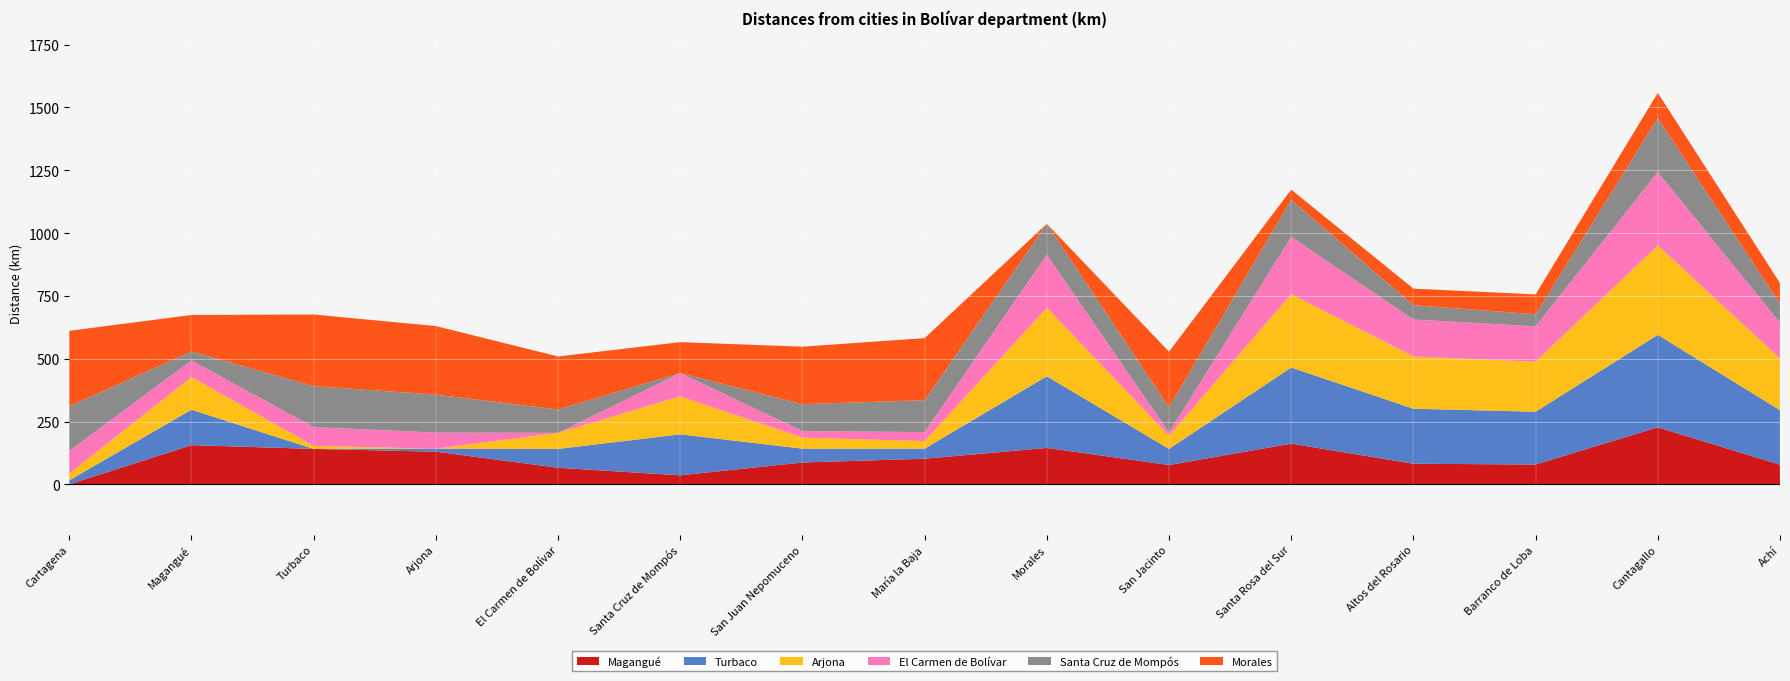

Reading right to left, what are all the values shown in this chart?

Magangué: 78	227	79	82	162	77	145	102	87	36	66	130	141	156	0
Turbaco: 217	368	210	219	303	64	285	40	55	163	75	12	0	141	16
Arjona: 206	356	199	208	292	53	273	30	44	151	64	0	12	130	27
El Carmen de Bolívar: 142	292	141	147	228	12	211	36	26	93	0	64	75	66	90
Santa Cruz de Mompós: 76	215	48	57	148	101	123	127	107	0	93	151	163	36	178
Morales: 82	100	79	66	40	221	0	247	229	123	211	273	285	145	300